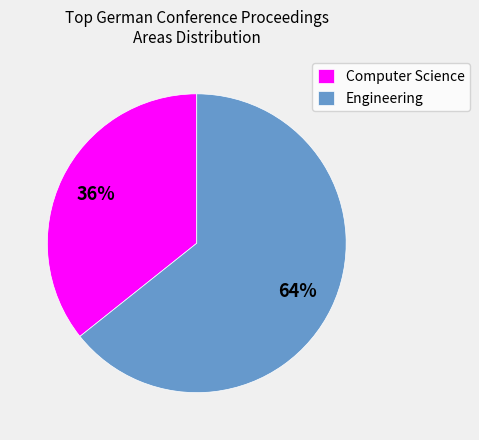

Rank the categories by value from highest to lowest.

Engineering, Computer Science